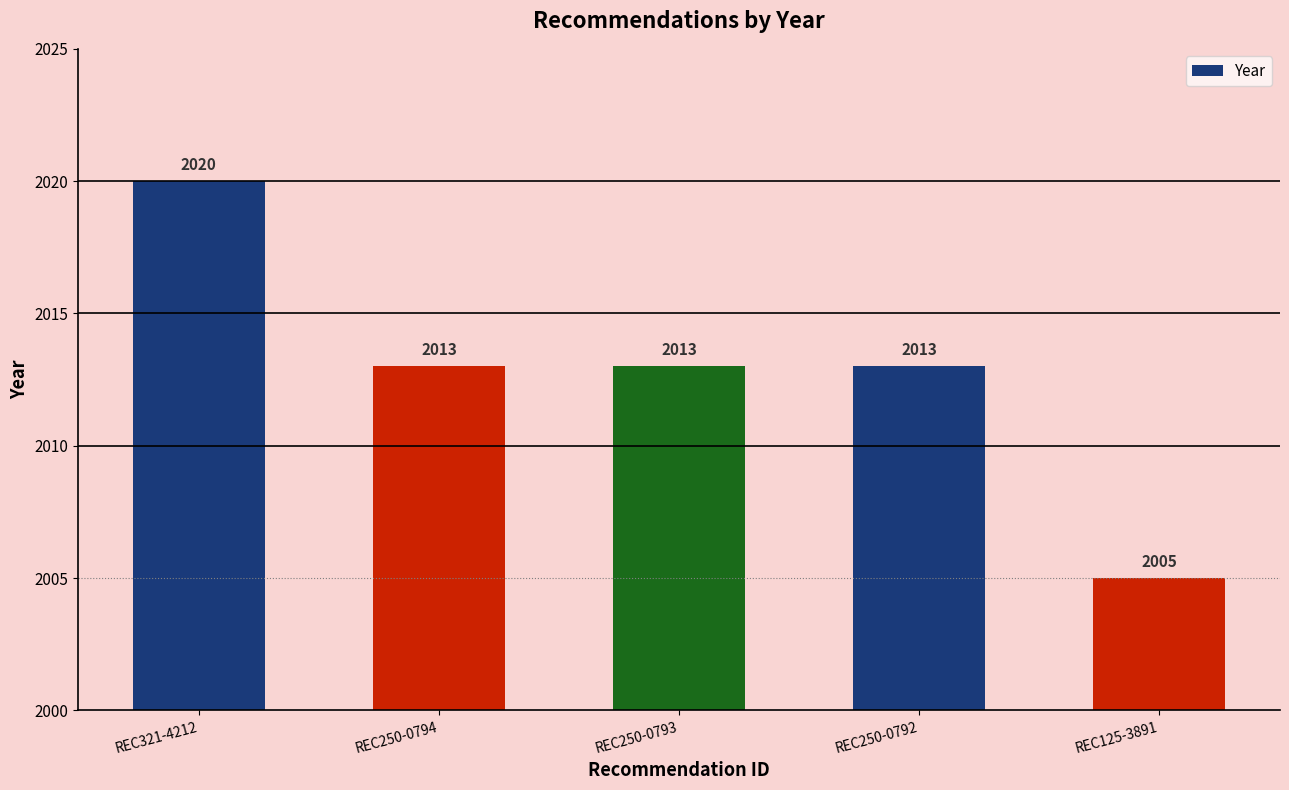

What is the label of the 5th bar from the left?

REC125-3891